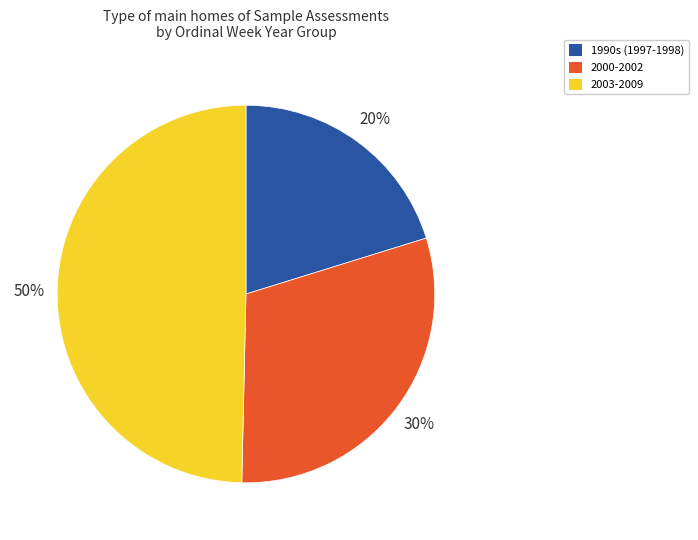

To the nearest percent, what is the average slice percentage?

33%